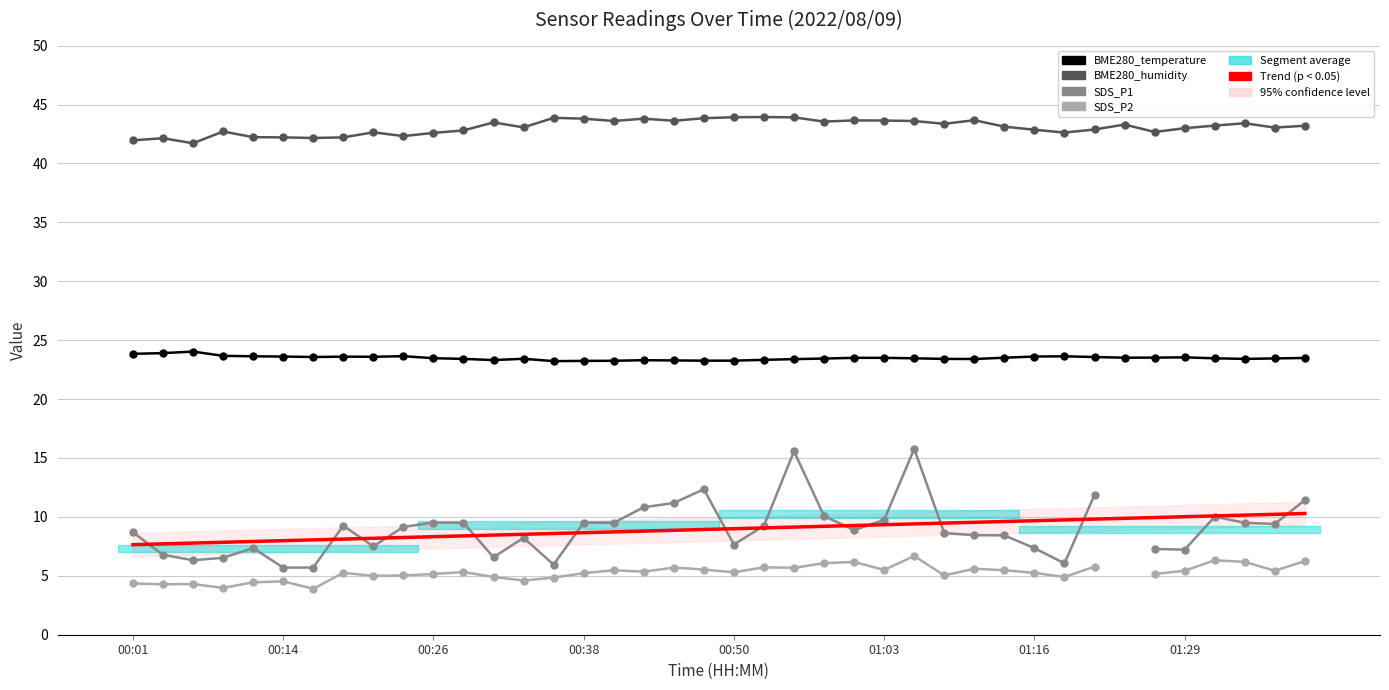

Is this an area chart (filled region under the line)?

No